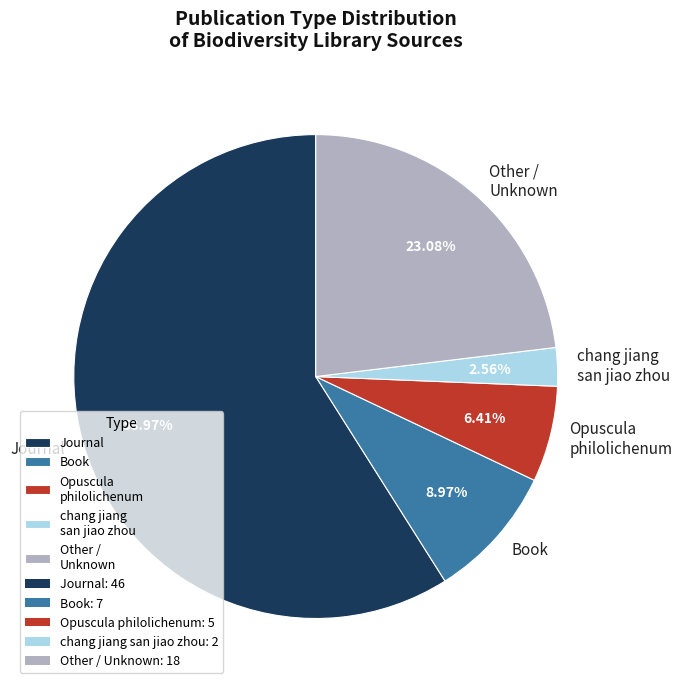

Count the number of slices in the pie.

5